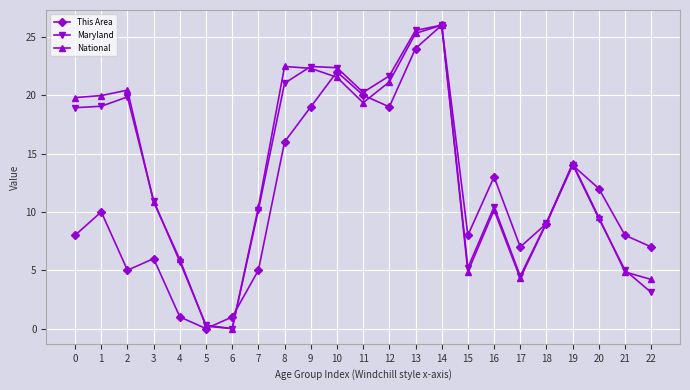

What is the spread (max minus min) of values at 0?

11.8